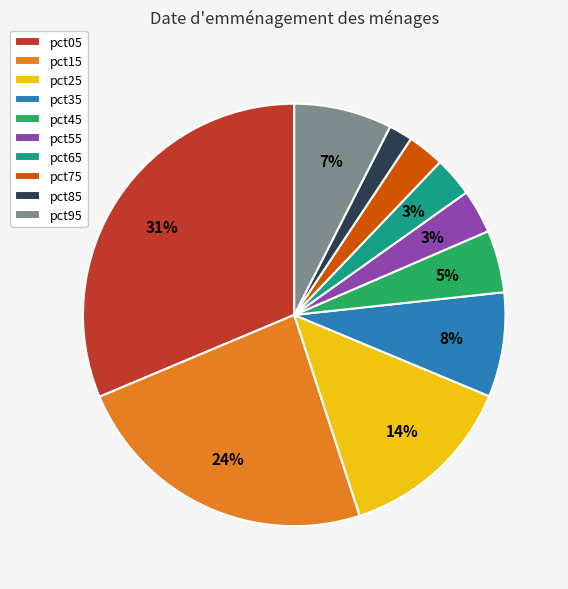

Do pct75 and pct05 together represent more than half of the pie?

No